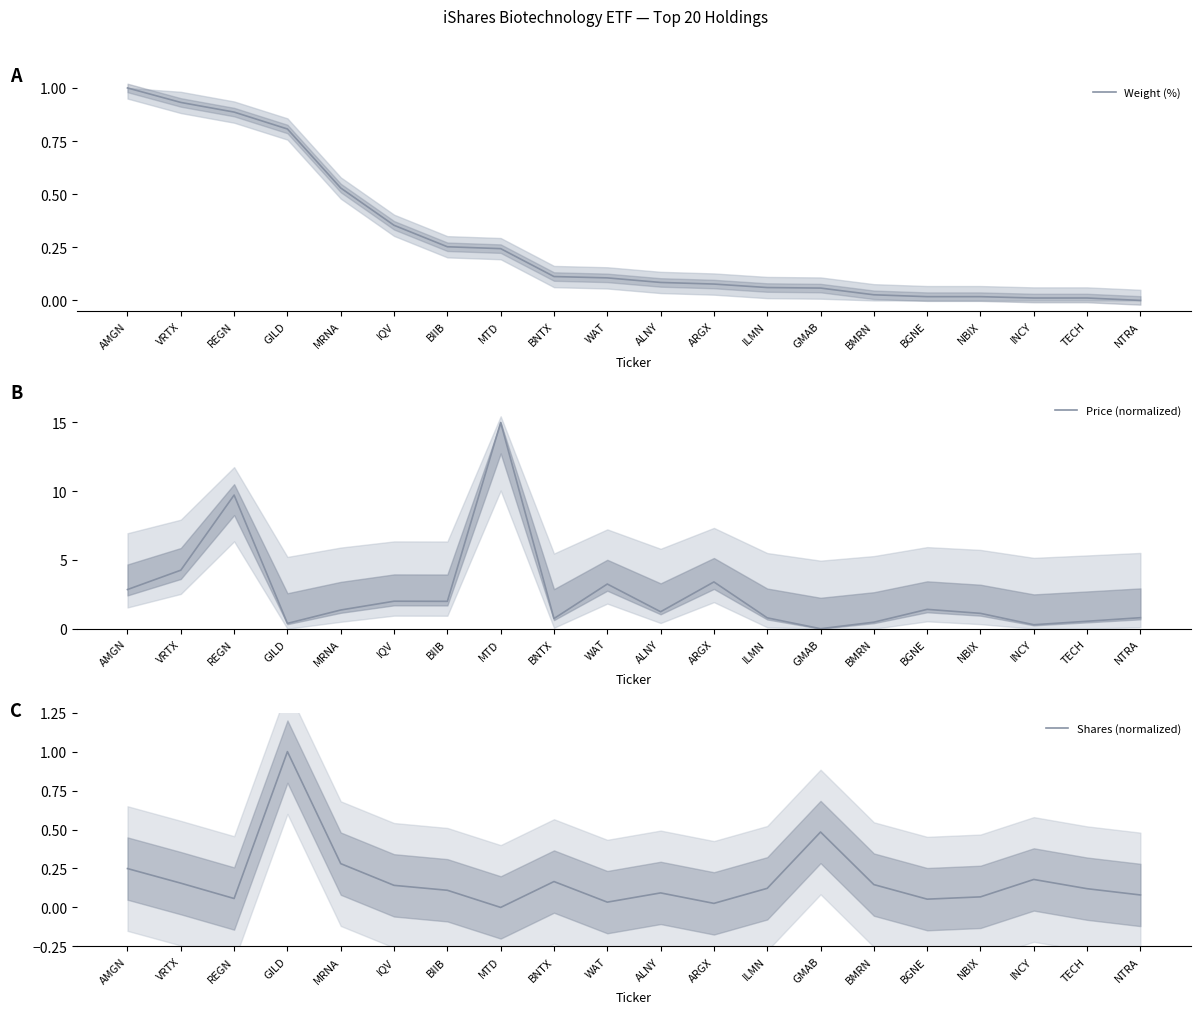

True or false: Shares (normalized) has a value of 0.2 at ALNY.

False